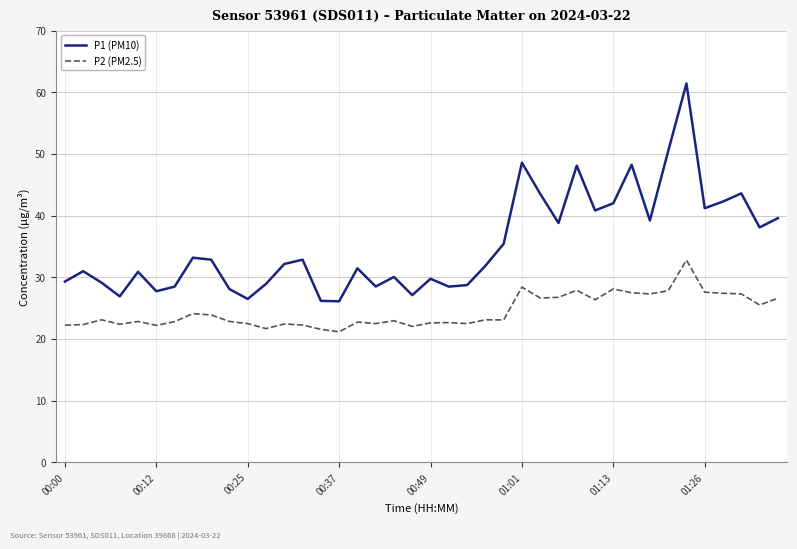

Rank the series by their average value, from lowest to highest.

P2 (PM2.5), P1 (PM10)